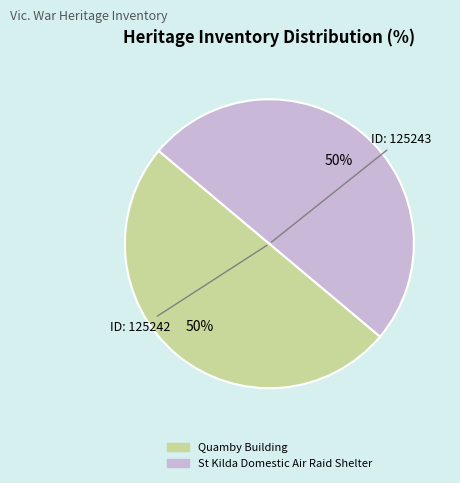

Combined, do St Kilda Domestic Air Raid Shelter and Quamby Building account for over 50%?

Yes